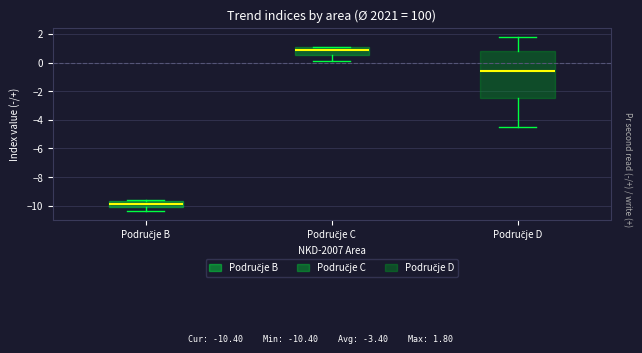

Reading left to right, read every box against the y-axis: the position of its median line, the range the box covers, and the ends of its whiskers. The values are not printed on the chart, so give them approximately, as read against the axis.

Područje B: median -9.8, box -10.0 to -9.6, whiskers -10.4 to -9.6 (just above the box's upper edge)
Područje C: median 1.0, box 0.6 to 1.2, whiskers 0.2 to 1.2
Područje D: median -0.6, box -2.4 to 0.8, whiskers -4.4 to 1.8